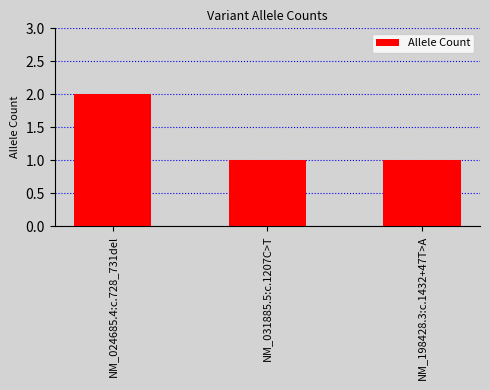

How many distinct data groups are displayed?

1